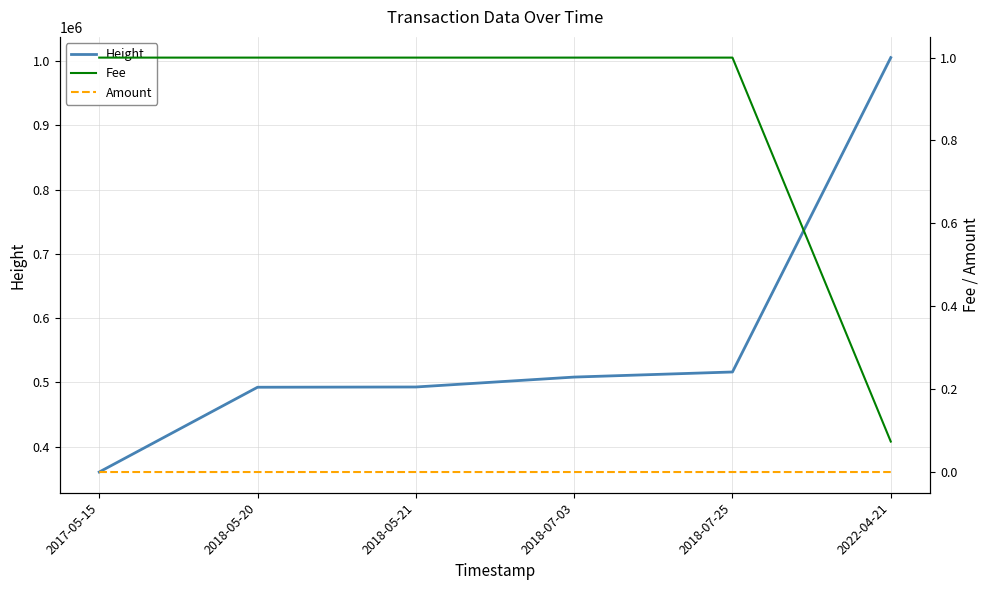

What are all the series names shown in the legend?

Height, Fee, Amount